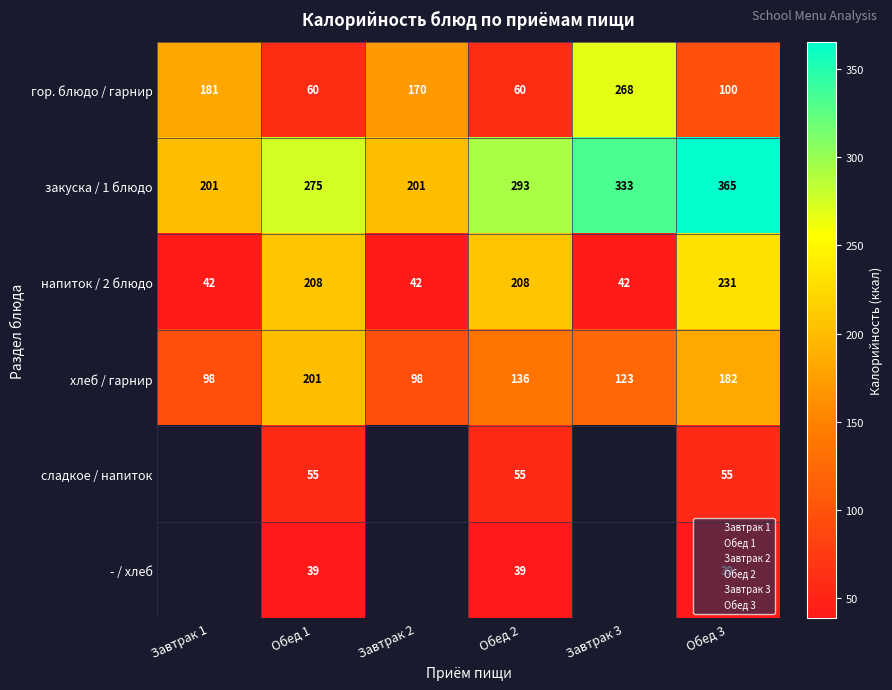

Is it true that напиток / 2 блюдо equals 71.7 at Завтрак 3?

False